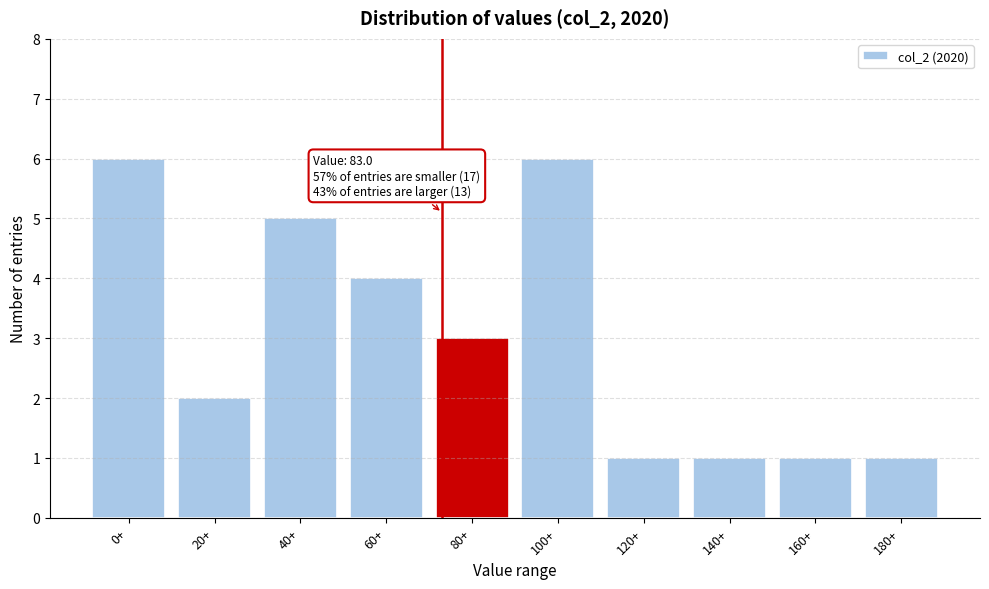

Reading left to right, list all the values displayed in this chart.

6	2	5	4	3	6	1	1	1	1